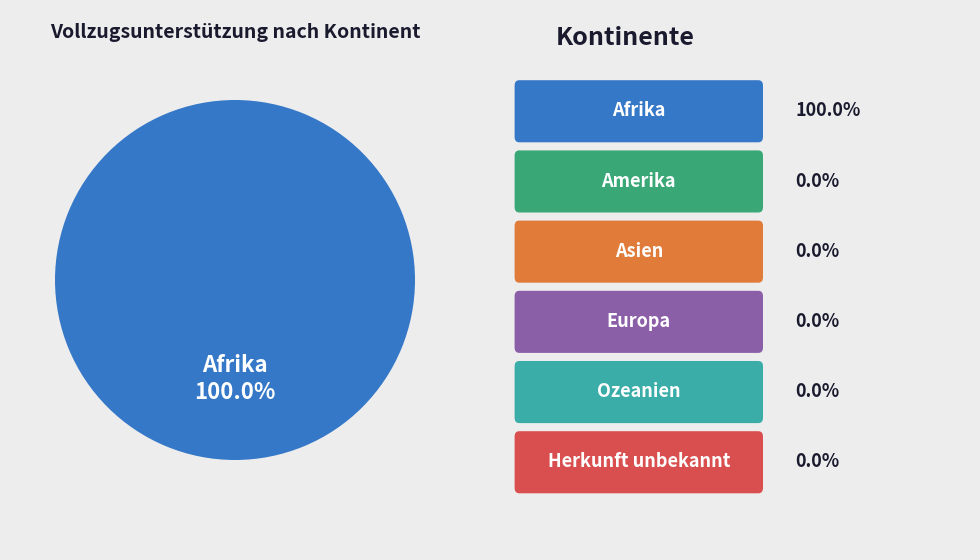

Is there any slice that represents more than half of the pie?

Yes